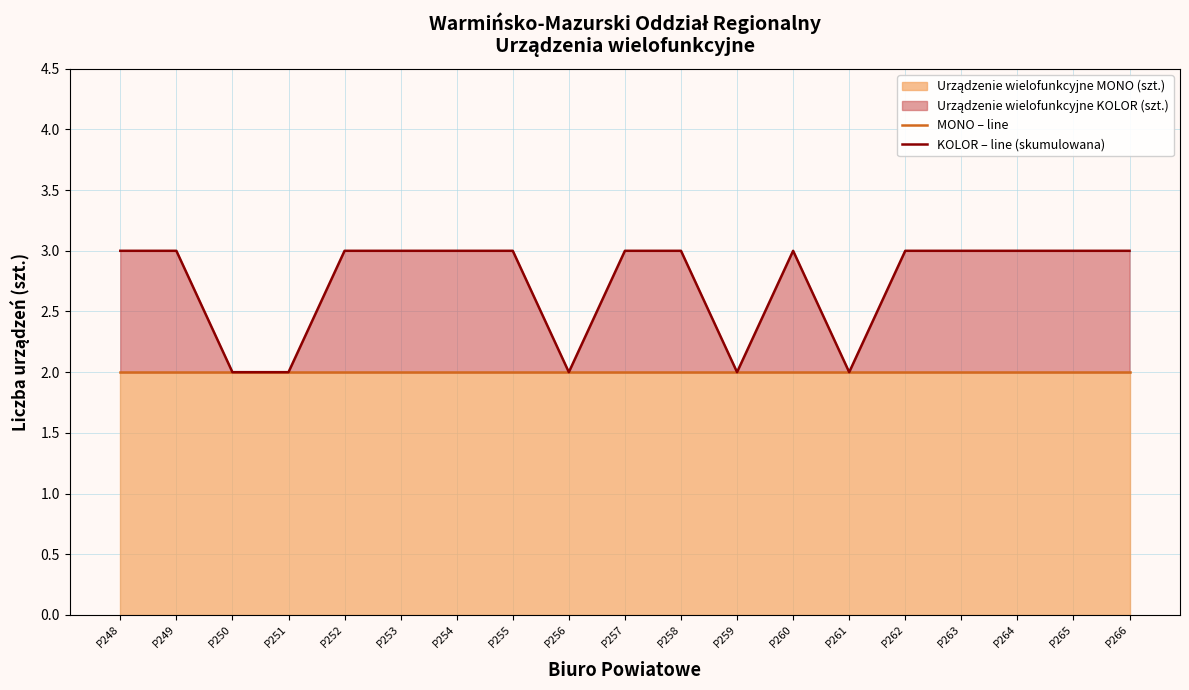

What is the value of the KOLOR – line (skumulowana) point at the 11th from the left?

3